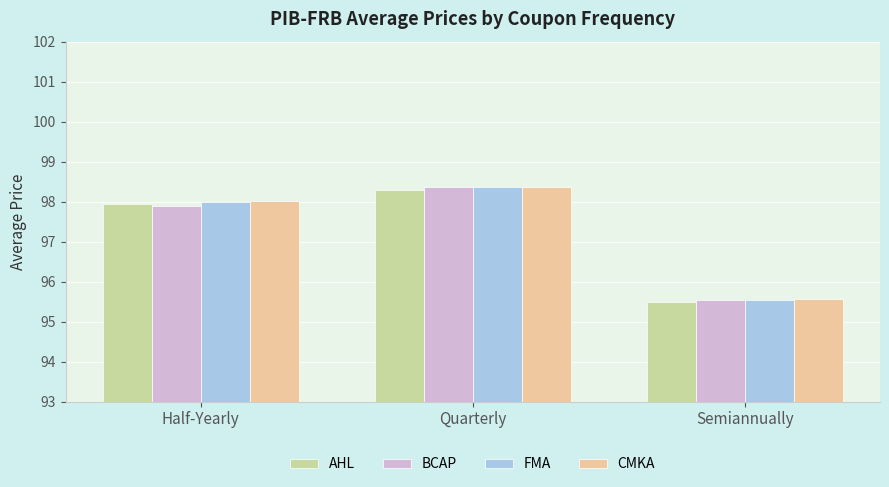

Where is AHL nearest to the value 96?

Semiannually